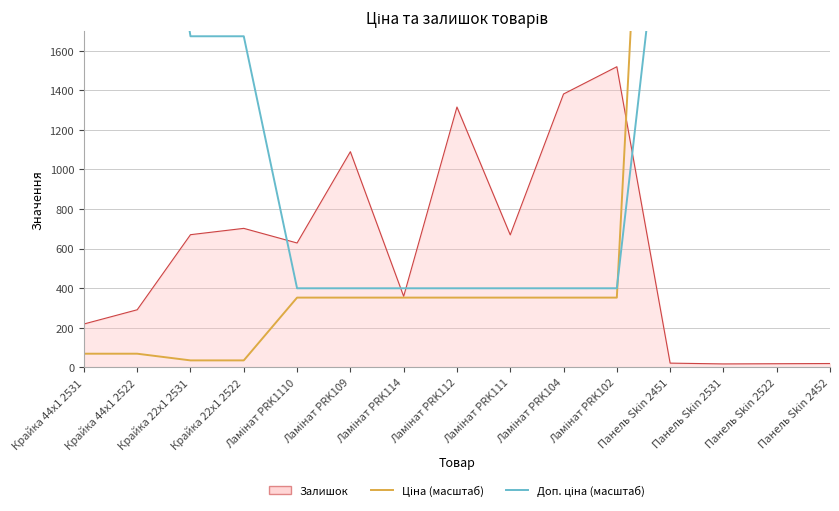

What is the sum of all Ціна (масштаб) values?

22800.0